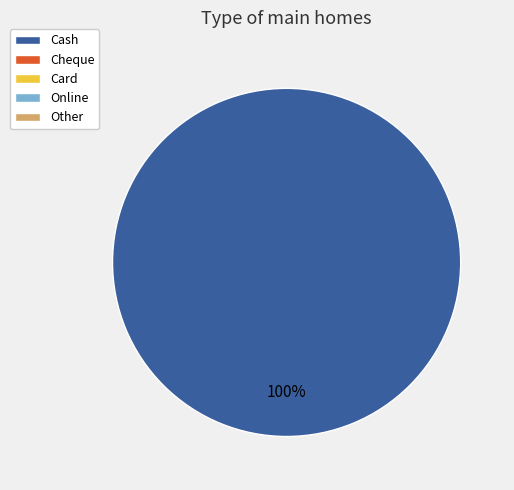

How many segments does this pie chart have?

1